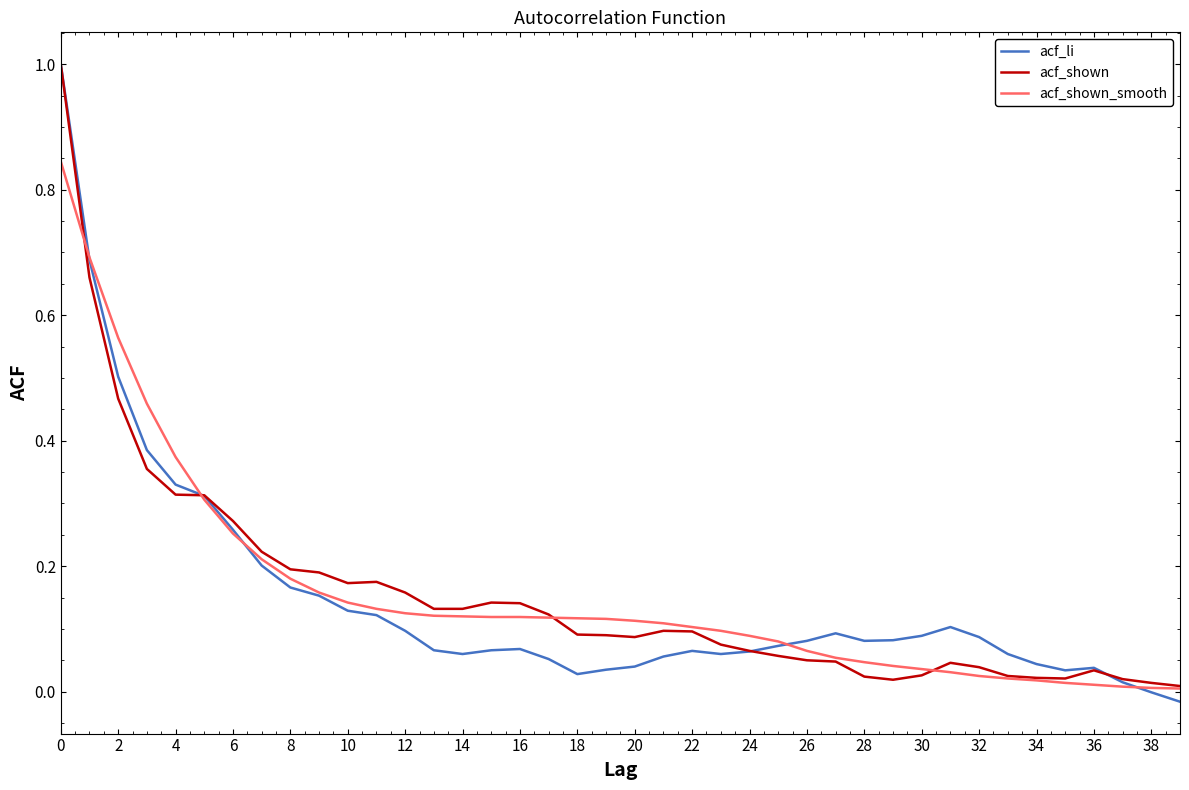

What is the maximum value shown in the chart?

1.0